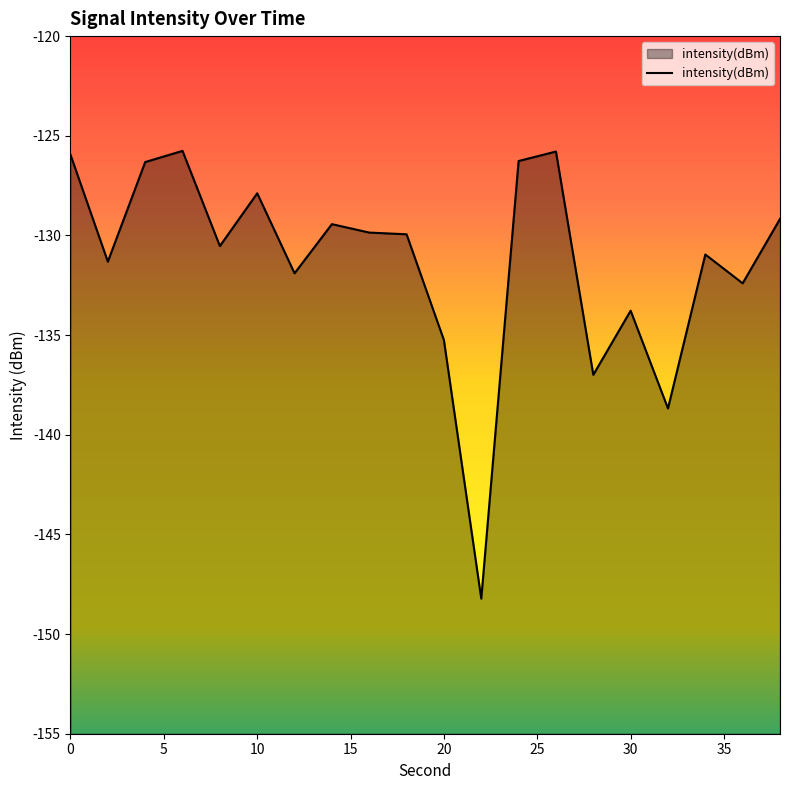

What is the smallest value displayed?

-148.2